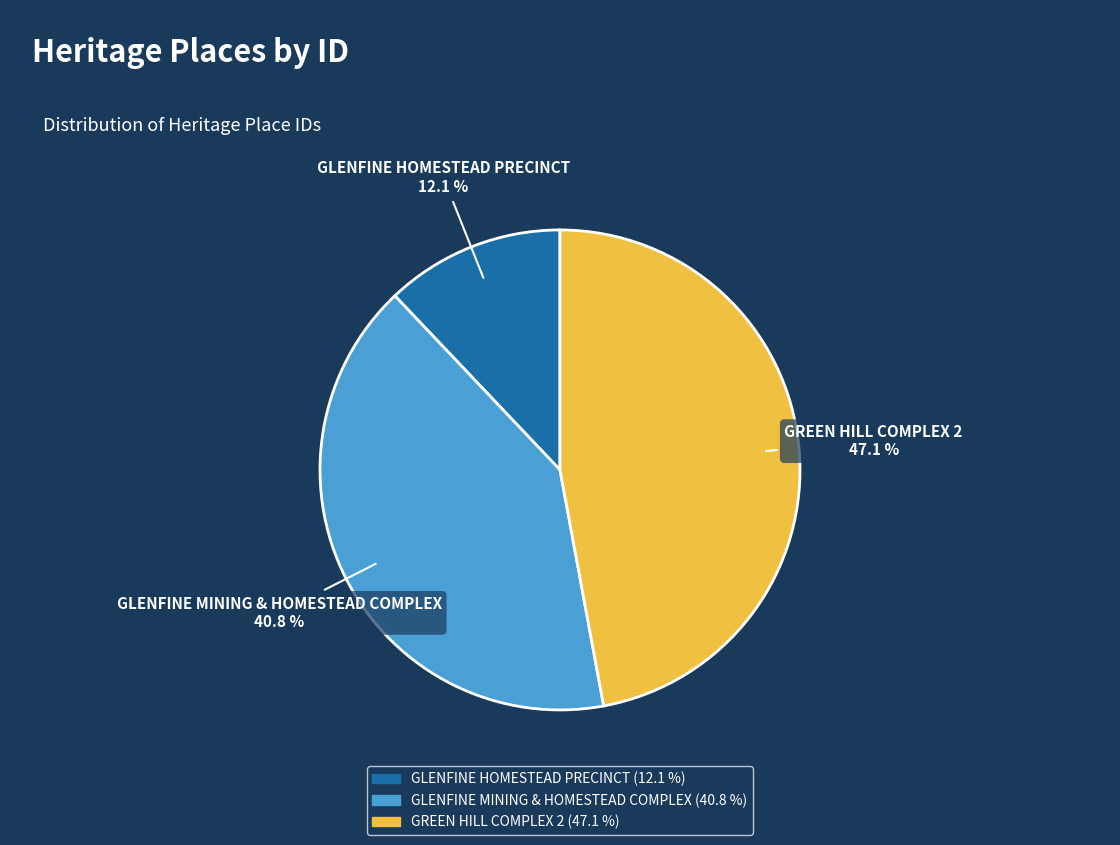

Which category has the smallest portion of the pie?

GLENFINE HOMESTEAD PRECINCT